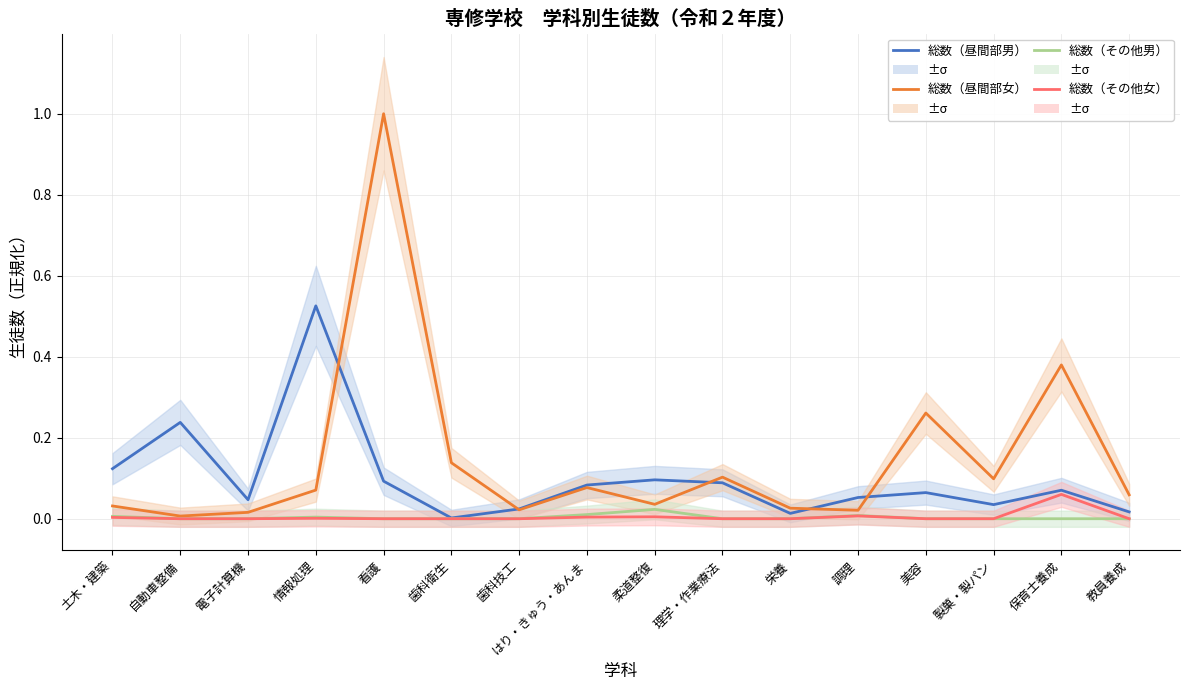

Which category has the highest value in the 総数（その他男） series?

柔道整復